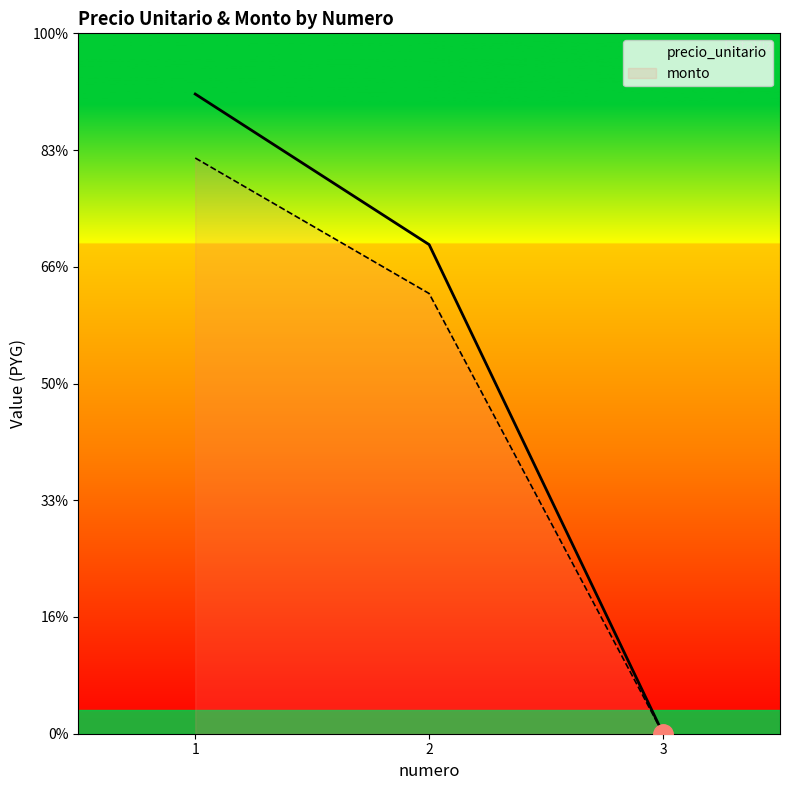

Which series has the largest range (max minus min)?

precio_unitario